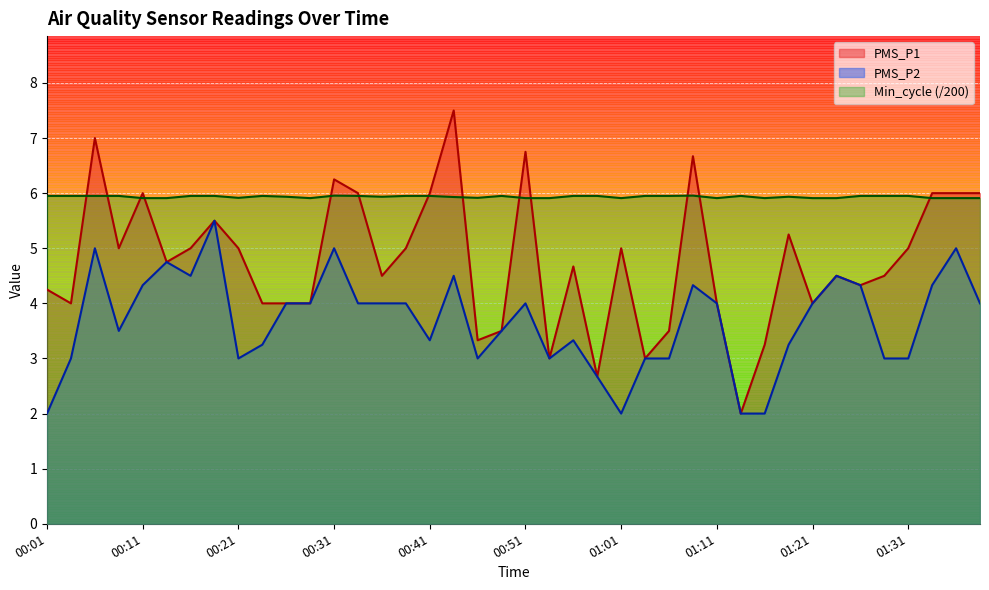

How many times do PMS_P1 and Min_cycle cross each other?

13